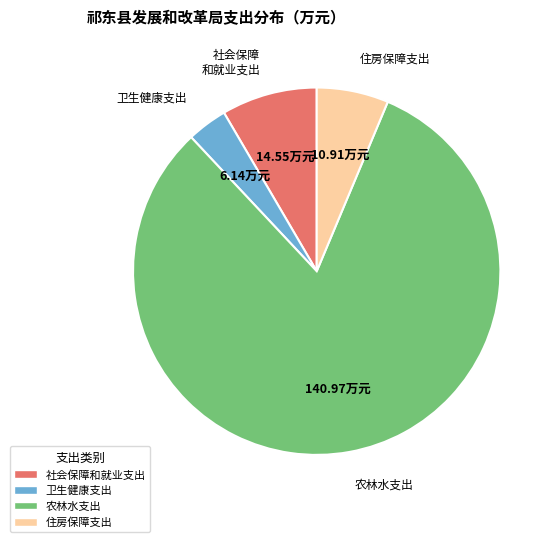

Count the number of slices in the pie.

4